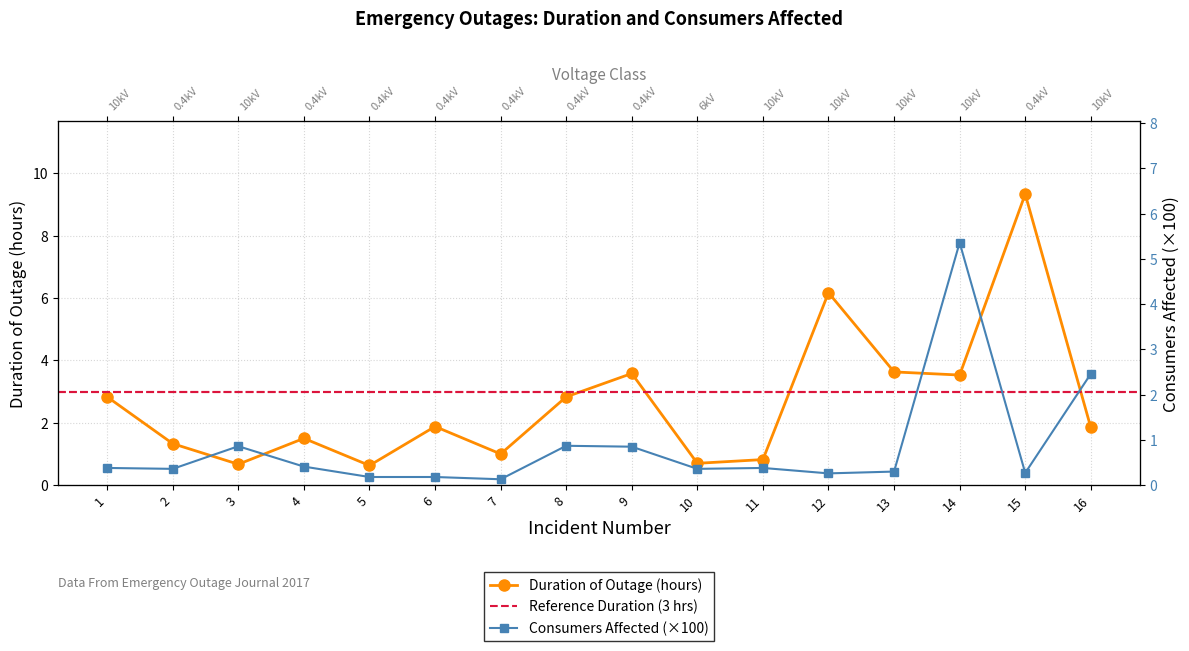

What is the difference between the highest and lowest values at 13?

3.3